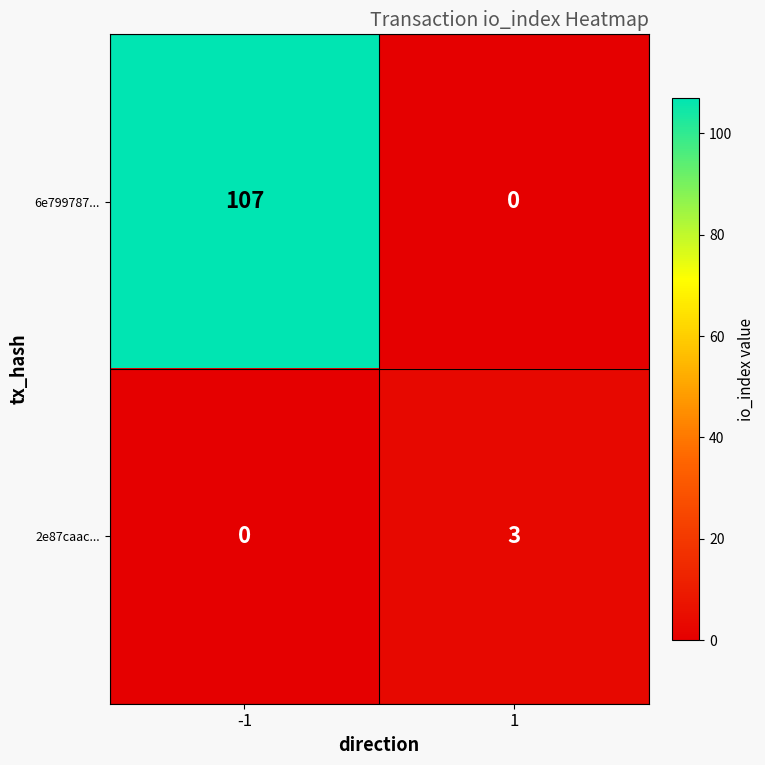

True or false: 2e87caac... has a value of 4 at 1.

False